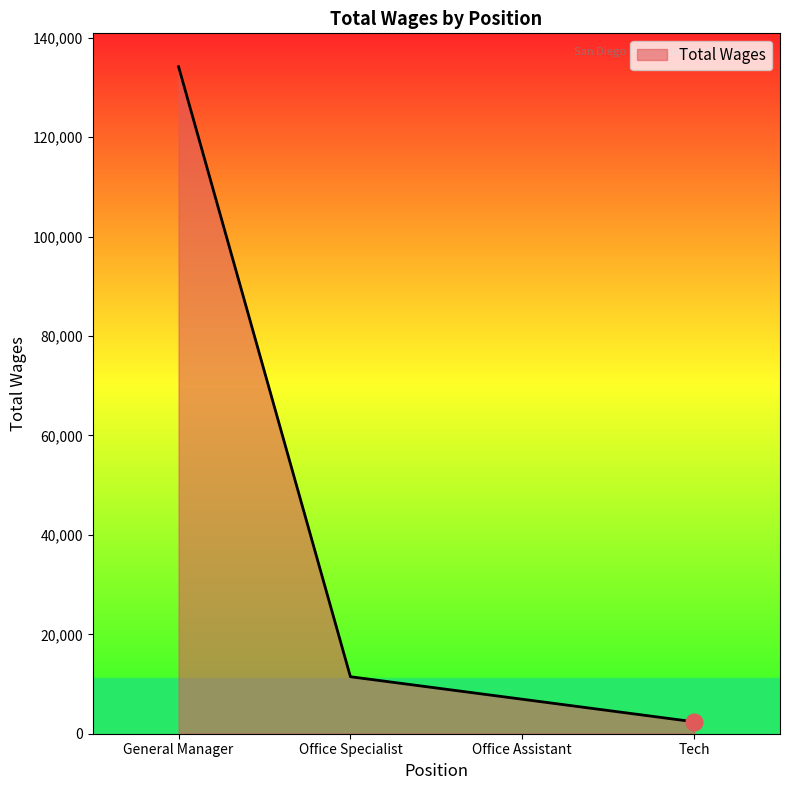

Reading right to left, what are all the values shown in this chart?

2400	6940	11467	134202